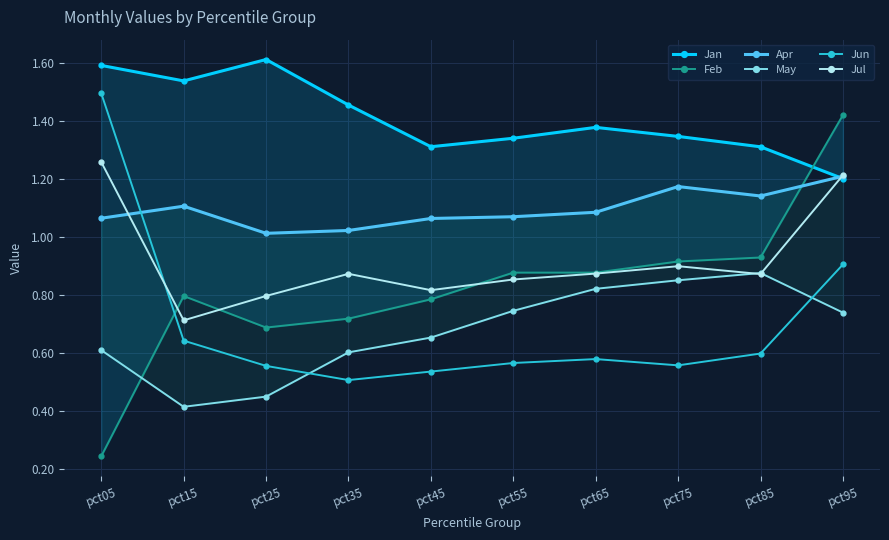

Does the chart display data point markers on the line(s)?

Yes